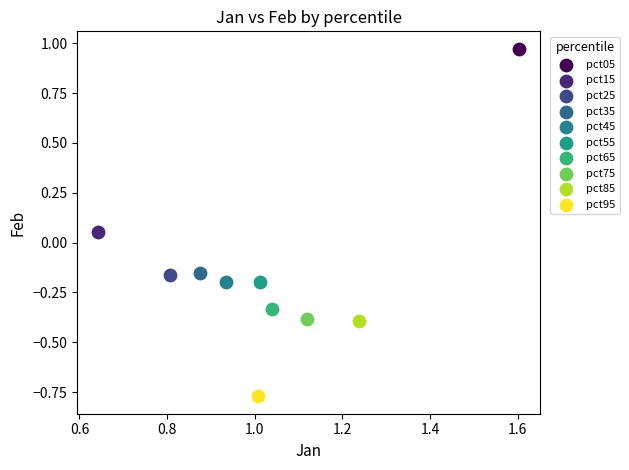

What are all the series names shown in the legend?

pct05, pct15, pct25, pct35, pct45, pct55, pct65, pct75, pct85, pct95